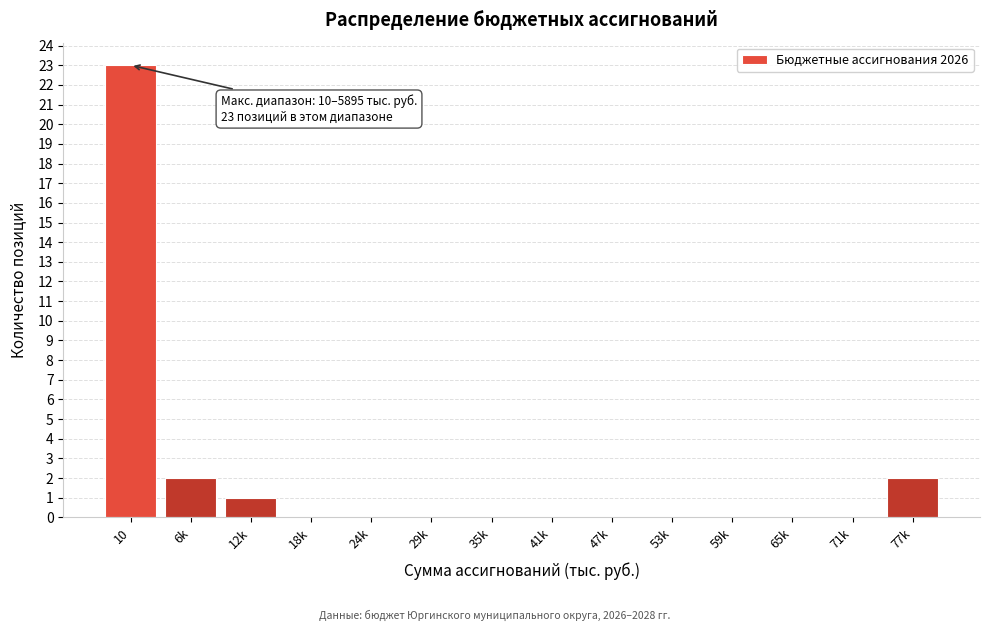

Reading left to right, transcribe all the data shown in this chart.

10=23	6k=2	12k=1	18k=0	24k=0	29k=0	35k=0	41k=0	47k=0	53k=0	59k=0	65k=0	71k=0	77k=2